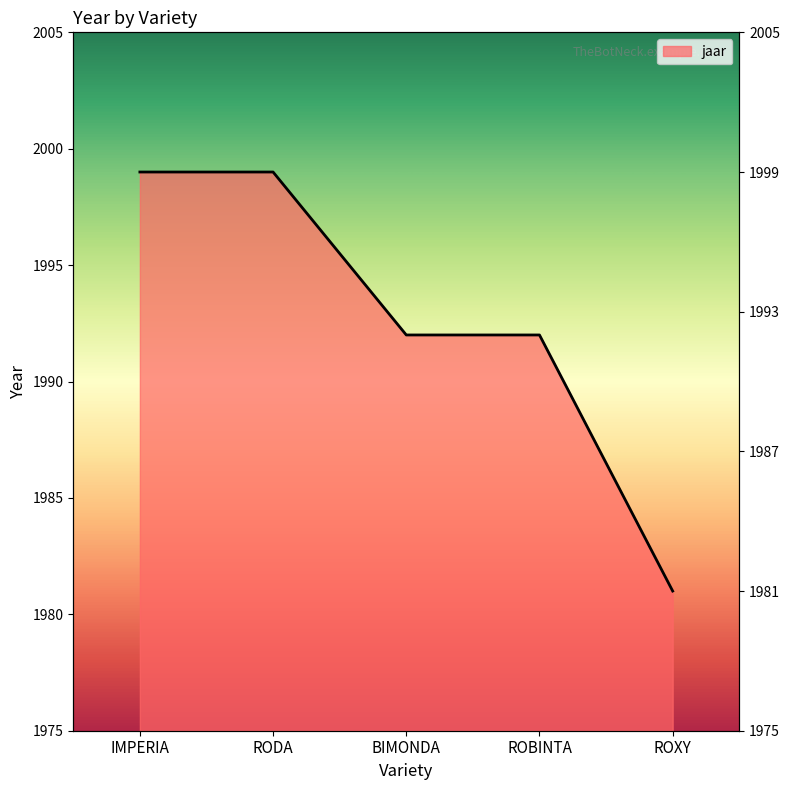

Between ROXY and BIMONDA, which is larger?

BIMONDA